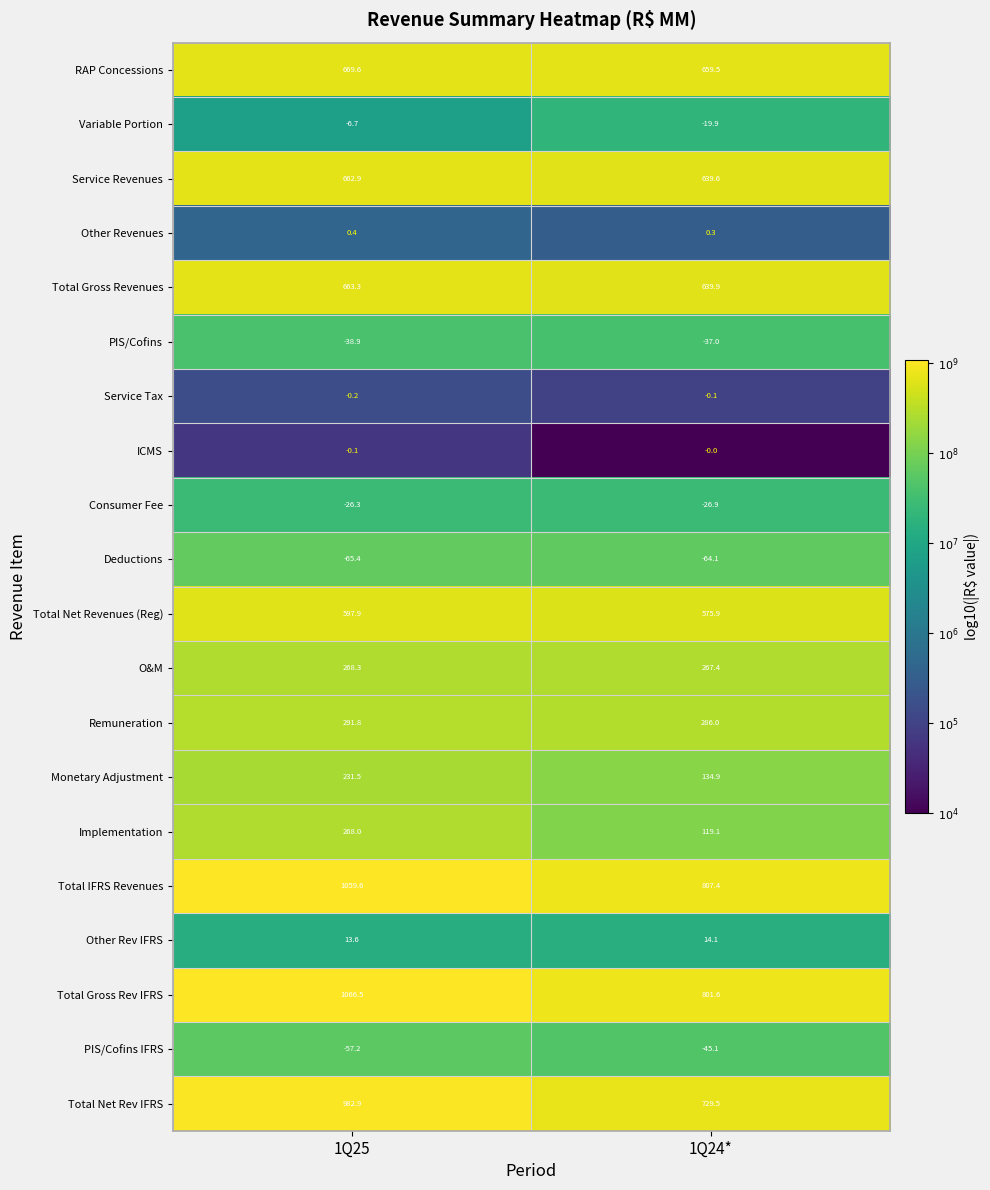

At 1Q24*, list the series in order from largest to smallest.

Total IFRS Revenues, Total Gross Rev IFRS, Total Net Rev IFRS, RAP Concessions, Total Gross Revenues, Service Revenues, Total Net Revenues (Reg), Remuneration, O&M, Monetary Adjustment, Implementation, Other Rev IFRS, Other Revenues, ICMS, Service Tax, Variable Portion, Consumer Fee, PIS/Cofins, PIS/Cofins IFRS, Deductions